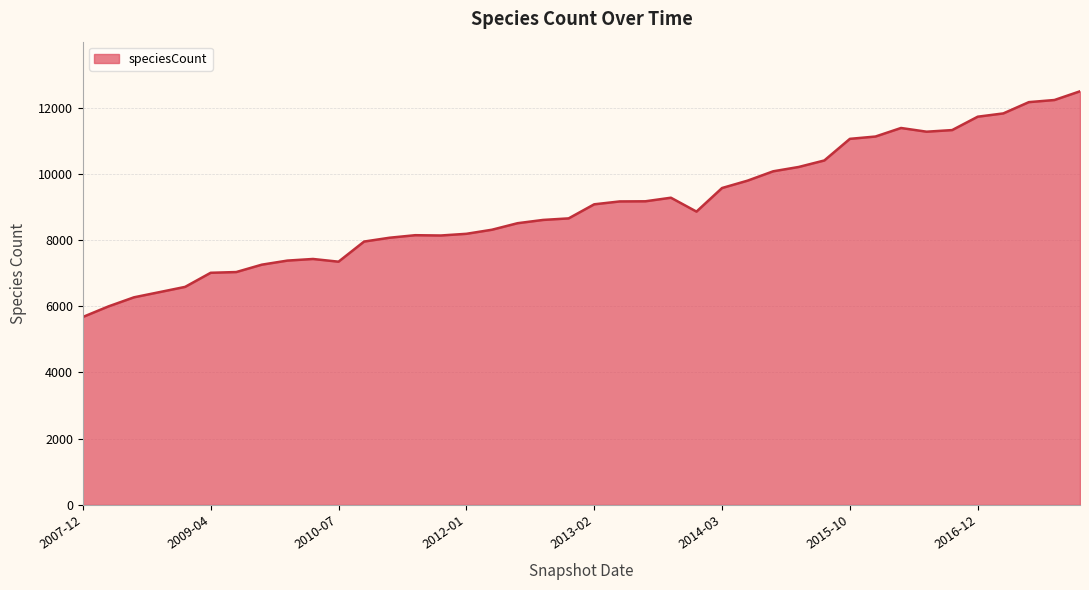

Does the chart display data point markers on the line(s)?

No